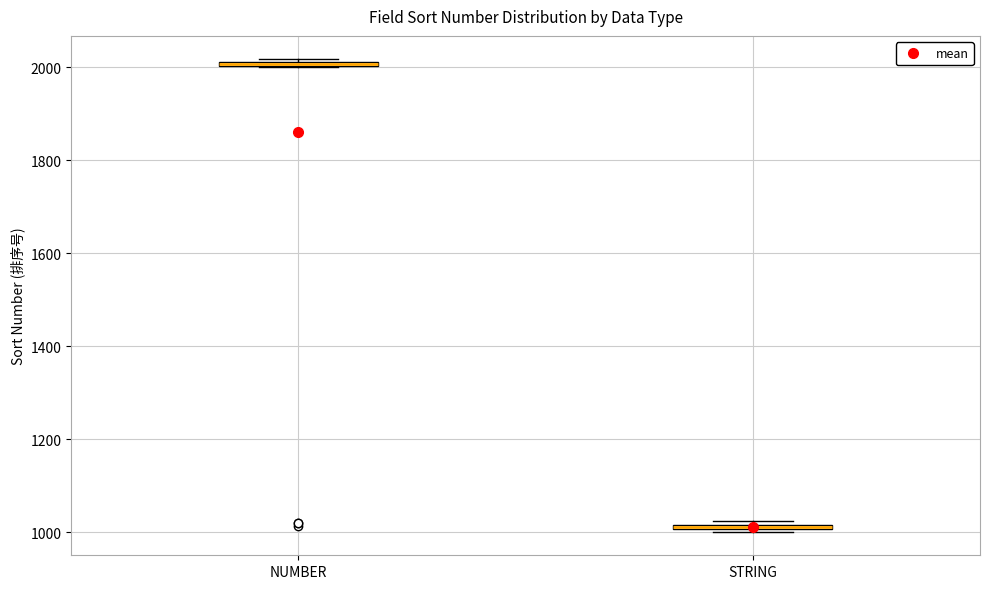

Where is the lower edge of the box for NUMBER on the y-axis? The values are not printed on the chart, so give them approximately, as read against the axis.

2000